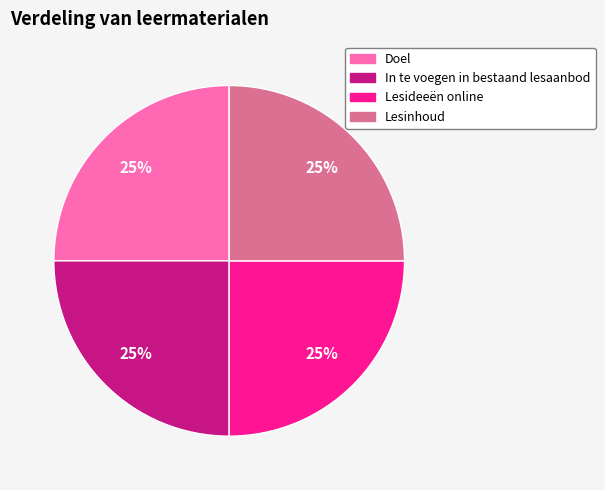

Is there any slice that represents more than half of the pie?

No